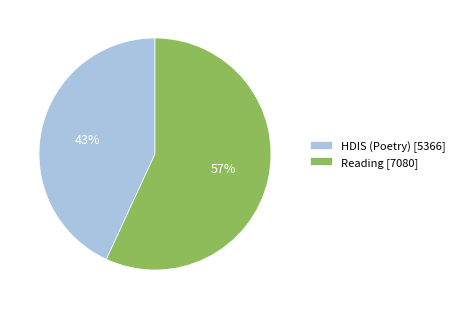

Rank the categories by value from highest to lowest.

Reading, HDIS (Poetry)